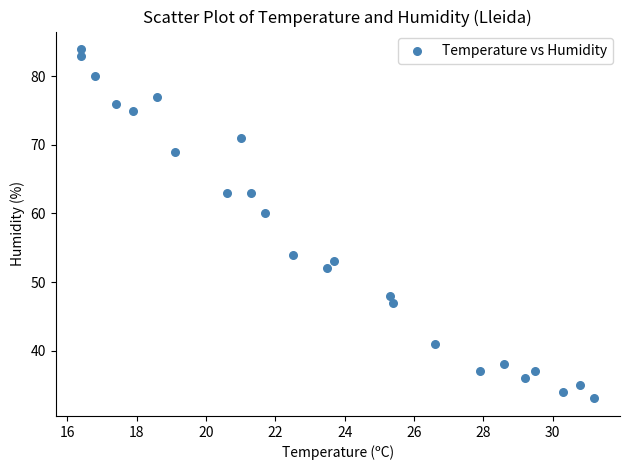

What is the range of Y values (max minus min)?

51